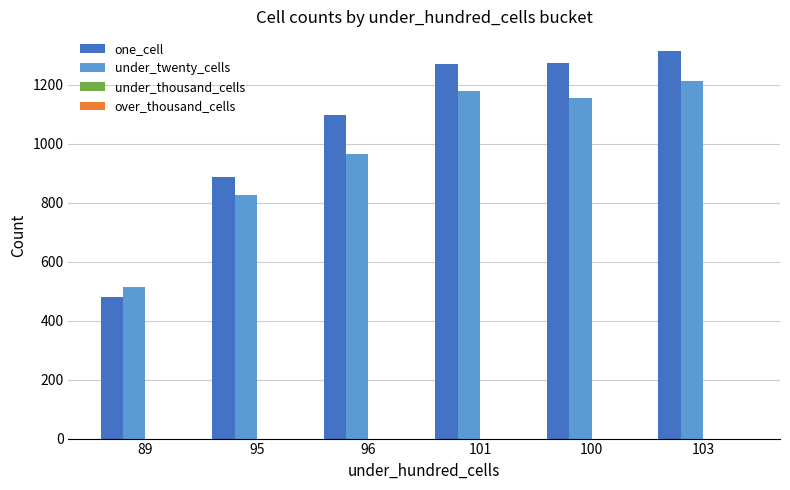

At which category is the sum across all series the highest?

103